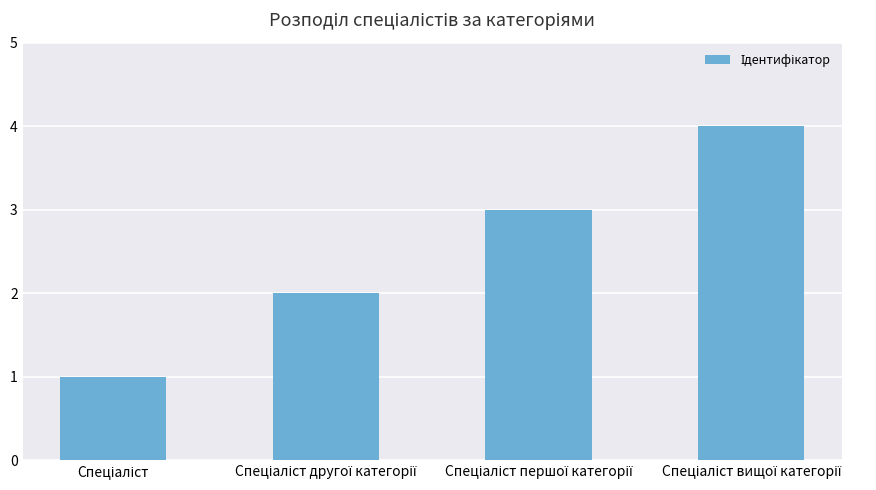

Are the bars grouped side by side (vs. stacked)?

No